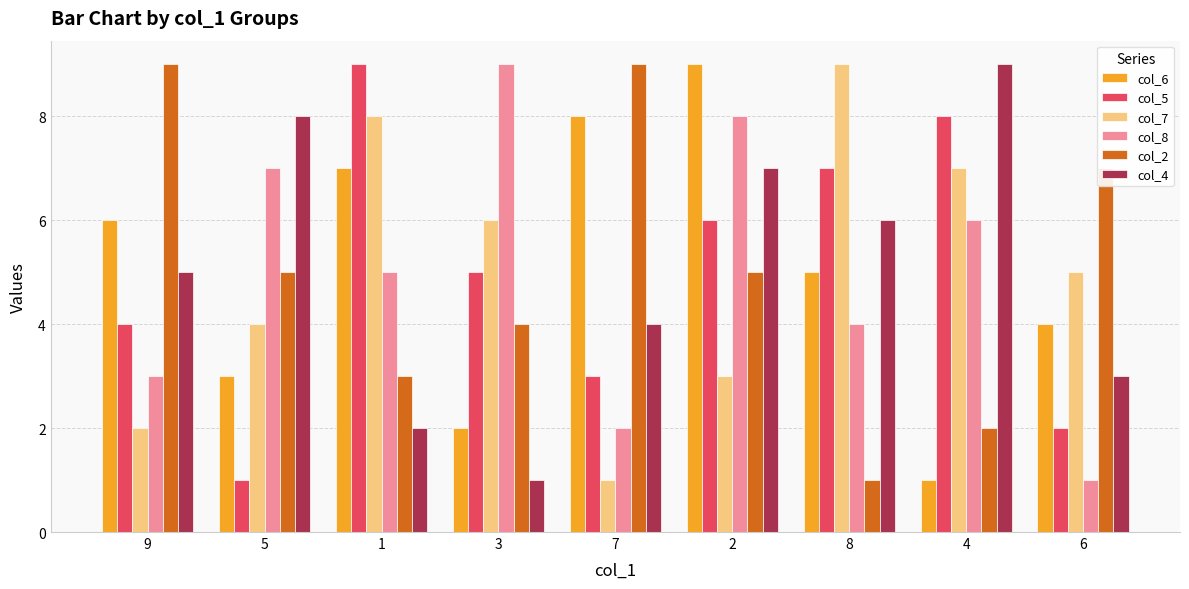

Where is col_8 nearest to the value 5?

1